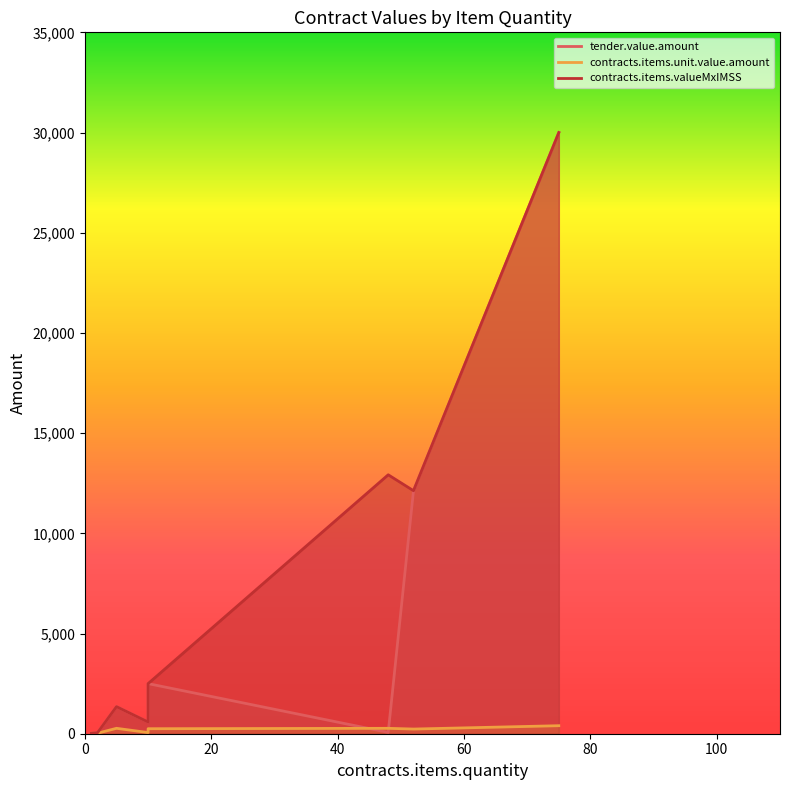

Which series has the largest total across all categories?

contracts.items.valueMxIMSS